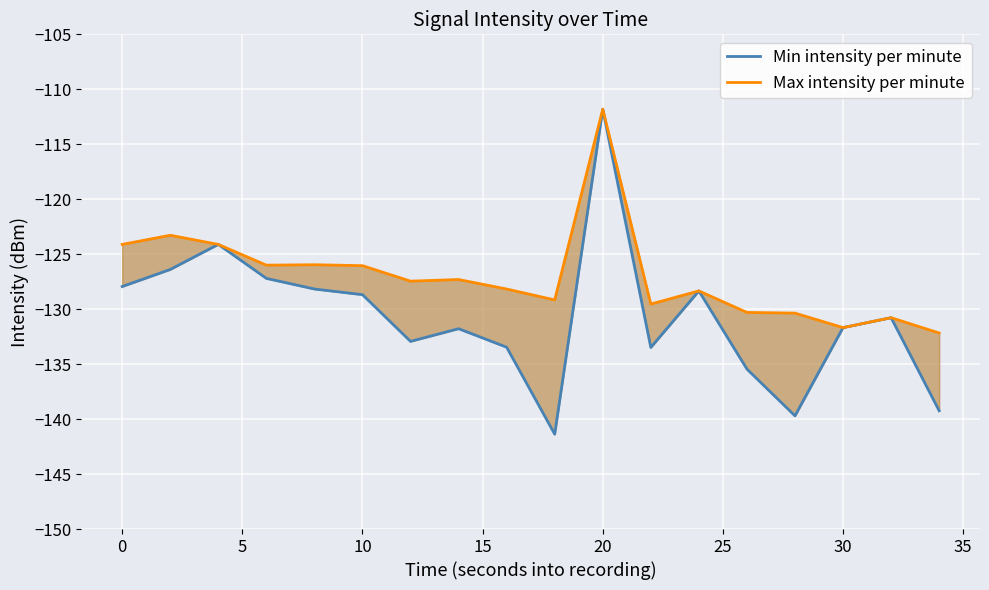

Is this an area chart (filled region under the line)?

No